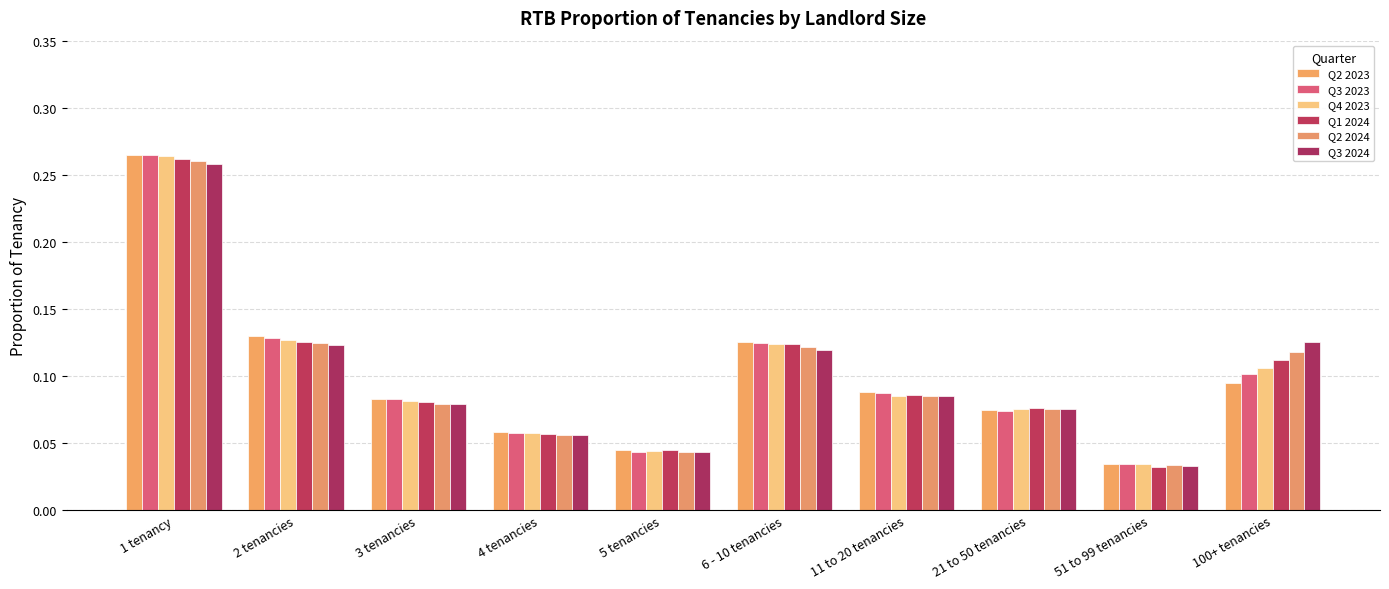

How many bars are there in each group?

6